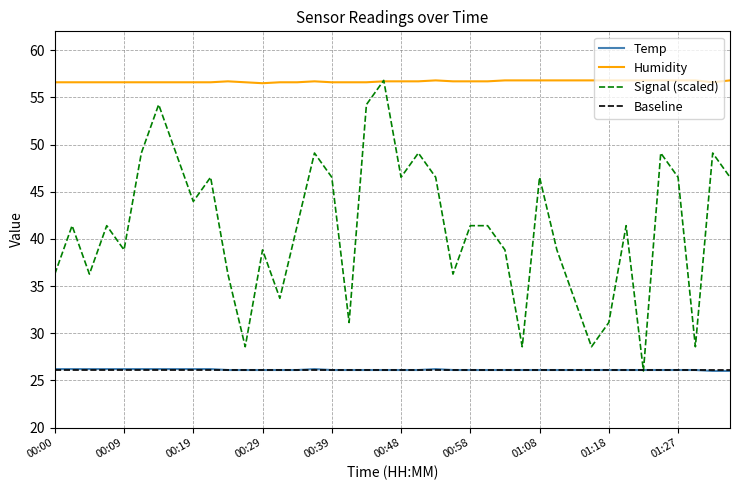

What is the maximum value shown in the chart?

56.8